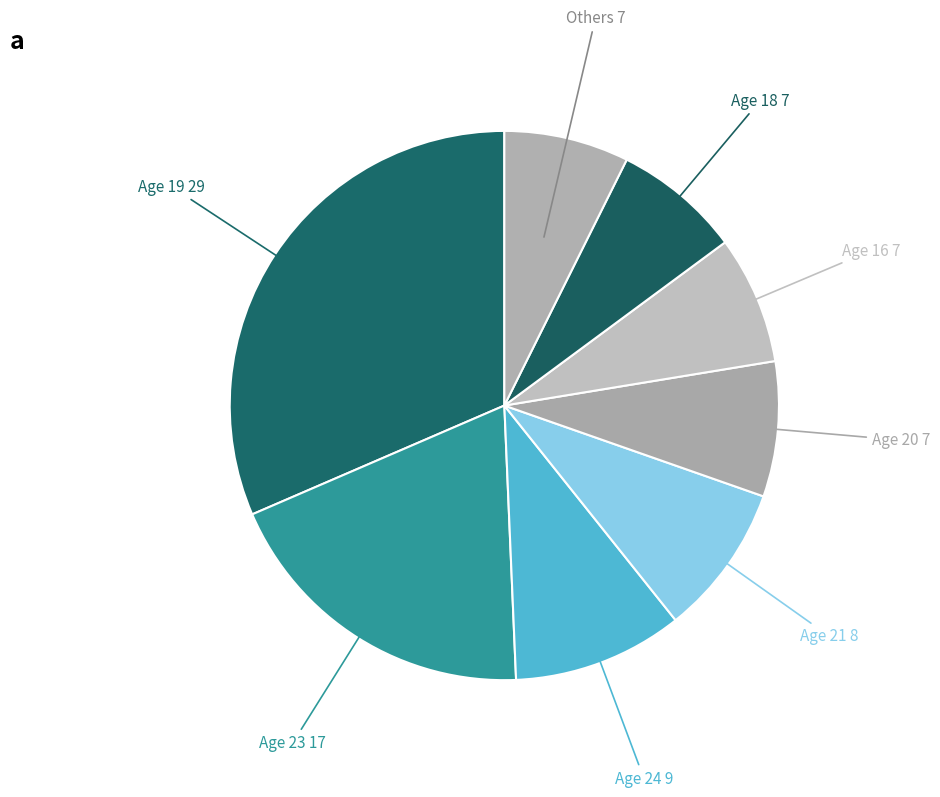

Does any single category account for the majority?

No